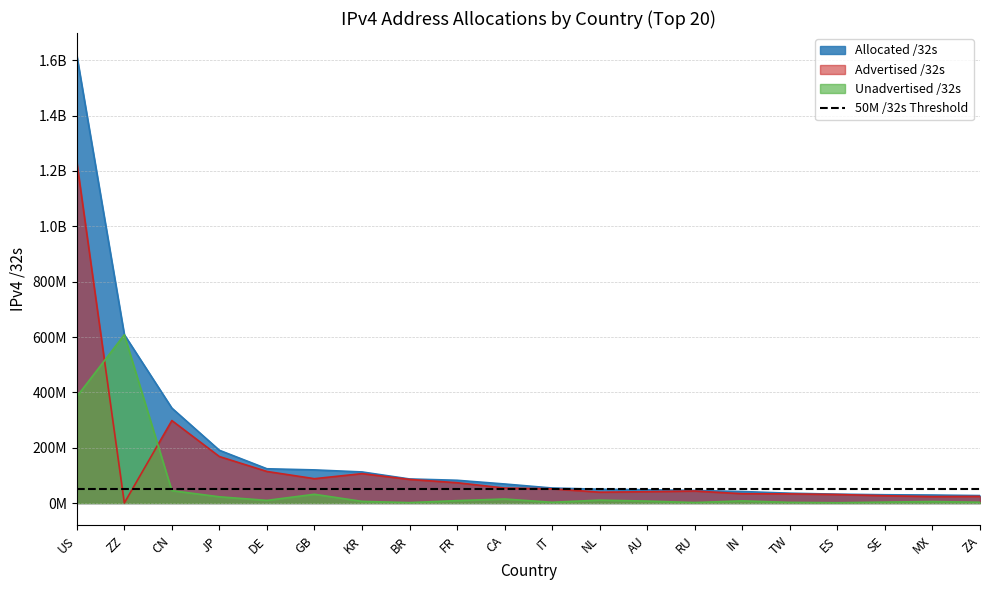

What position from the right is SE?

3